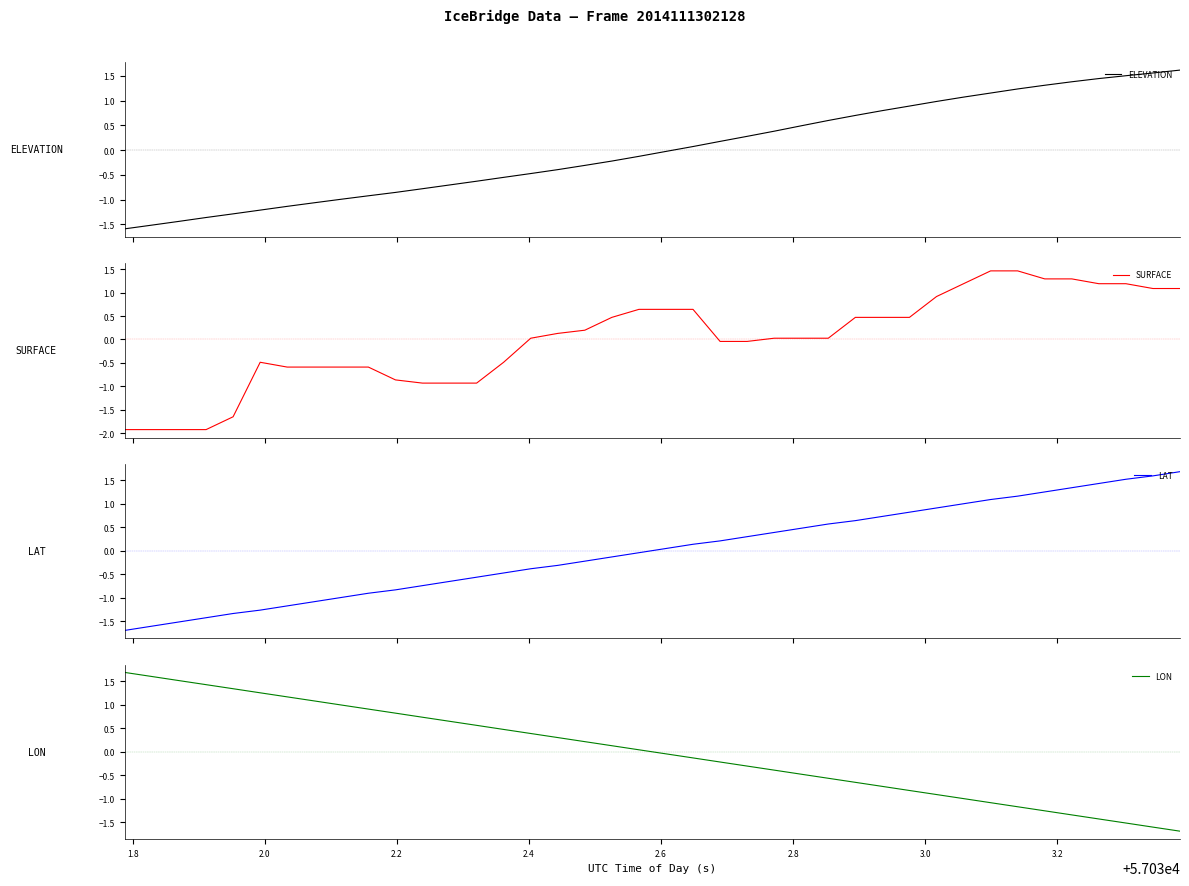

Reading left to right, list all the values displayed in this chart.

ELEVATION: -1.6	-1.5	-1.4	-1.4	-1.3	-1.2	-1.1	-1.1	-1.0	-0.9	-0.9	-0.8	-0.7	-0.6	-0.6	-0.5	-0.4	-0.3	-0.2	-0.1	-0.0	0.1	0.2	0.3	0.4	0.5	0.6	0.7	0.8	0.9	1.0	1.1	1.2	1.2	1.3	1.4	1.4	1.5	1.6	1.6
SURFACE: -1.9	-1.9	-1.9	-1.9	-1.7	-0.5	-0.6	-0.6	-0.6	-0.6	-0.9	-0.9	-0.9	-0.9	-0.5	0.0	0.1	0.2	0.5	0.6	0.6	0.6	-0.0	-0.0	0.0	0.0	0.0	0.5	0.5	0.5	0.9	1.2	1.5	1.5	1.3	1.3	1.2	1.2	1.1	1.1
LAT: -1.7	-1.6	-1.5	-1.4	-1.3	-1.3	-1.2	-1.1	-1.0	-0.9	-0.8	-0.7	-0.7	-0.6	-0.5	-0.4	-0.3	-0.2	-0.1	-0.0	0.0	0.1	0.2	0.3	0.4	0.5	0.6	0.6	0.7	0.8	0.9	1.0	1.1	1.2	1.3	1.3	1.4	1.5	1.6	1.7
LON: 1.7	1.6	1.5	1.4	1.3	1.3	1.2	1.1	1.0	0.9	0.8	0.7	0.6	0.6	0.5	0.4	0.3	0.2	0.1	0.0	-0.0	-0.1	-0.2	-0.3	-0.4	-0.5	-0.6	-0.6	-0.7	-0.8	-0.9	-1.0	-1.1	-1.2	-1.3	-1.3	-1.4	-1.5	-1.6	-1.7